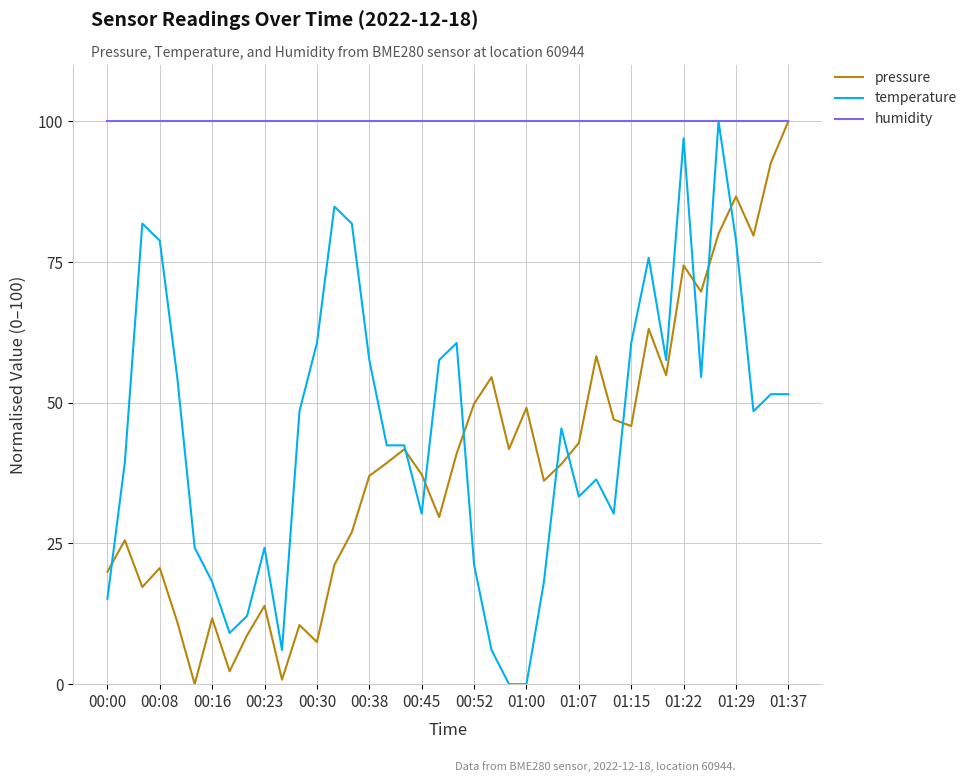

What is the maximum value for temperature?

100.0